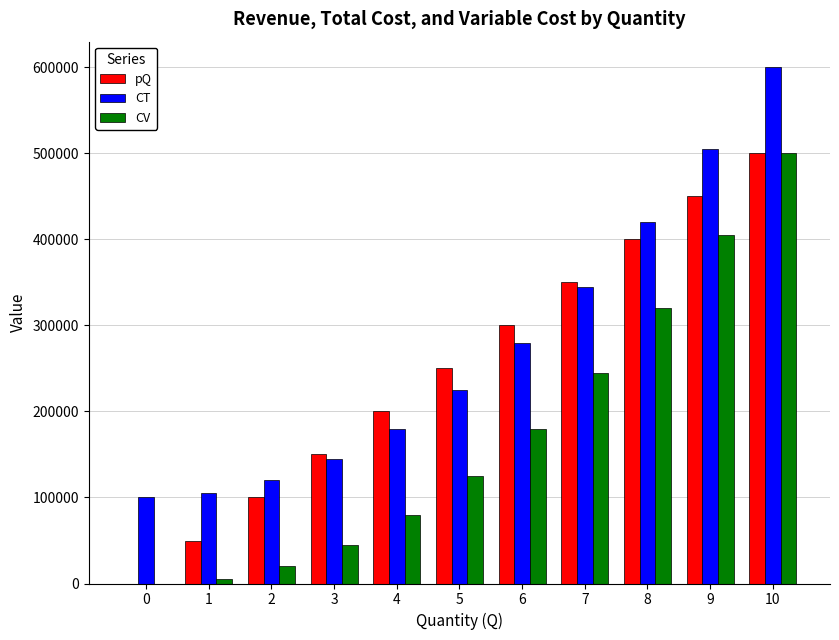

Count the number of categories in the chart.

11